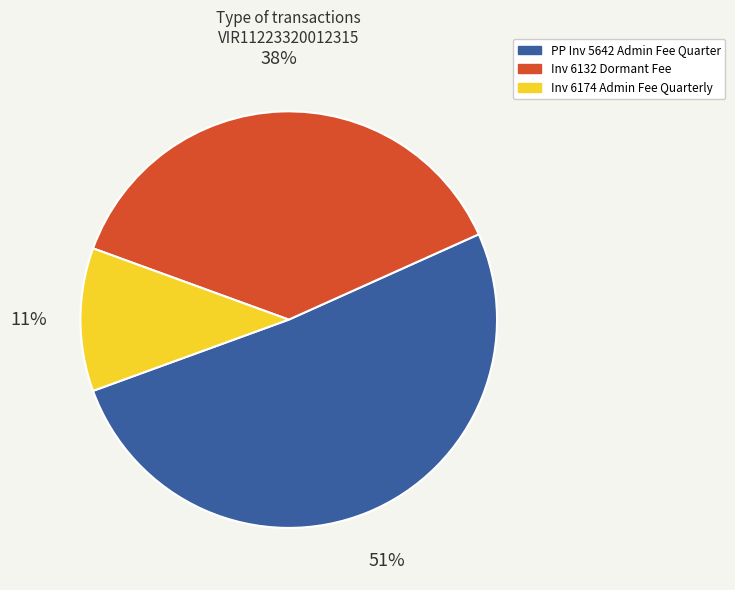

How many segments does this pie chart have?

3